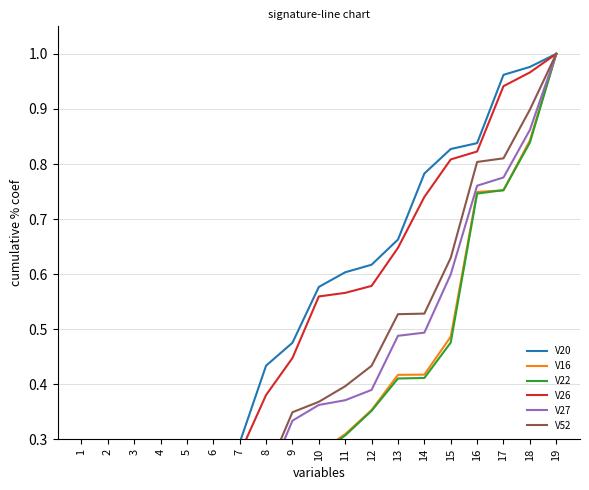

What are all the series names shown in the legend?

V20, V16, V22, V26, V27, V52